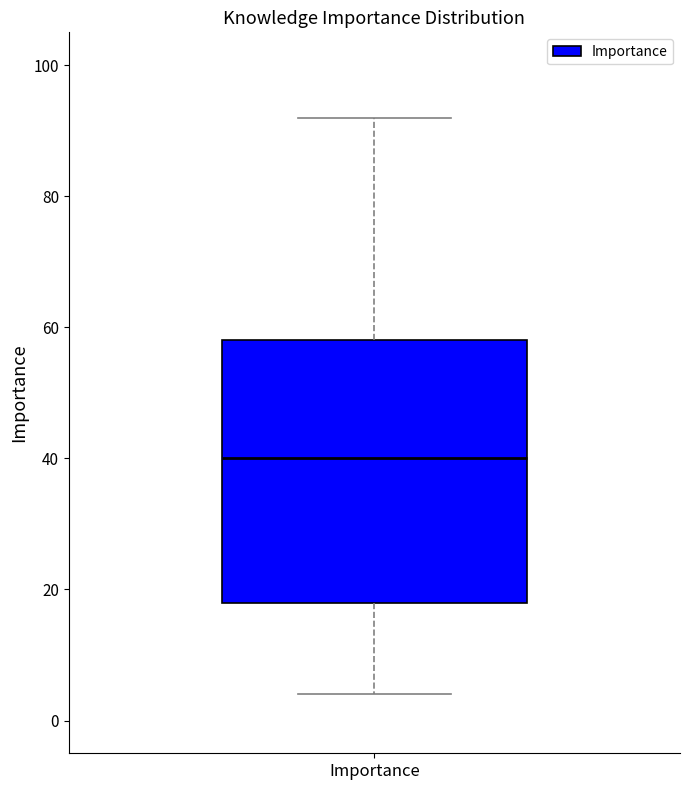

Read this box plot against the y-axis: the position of the median line, the range covered by the box, and the ends of both whiskers. The values are not printed on the chart, so give them approximately, as read against the axis.

median 40, box 18 to 58, whiskers 4 to 92